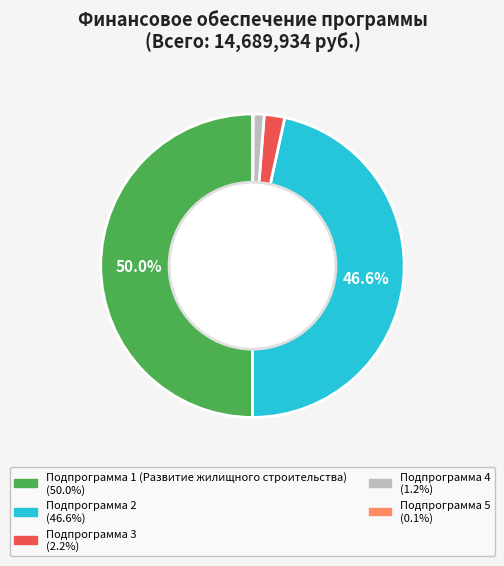

Does Подпрограмма 3 account for over 50% of the chart?

No